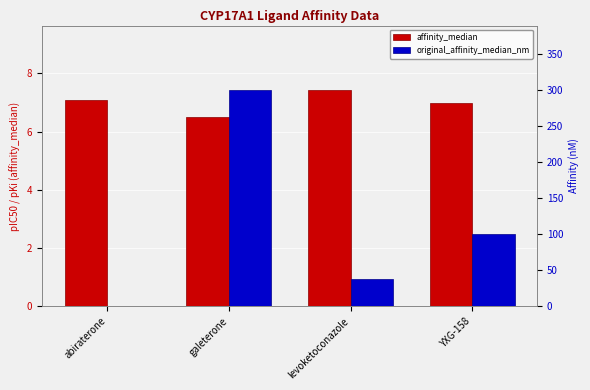

Reading right to left, extract all data points from this chart.

affinity_median: 7.0	7.4	6.5	7.1
original_affinity_median_nm: 100.0	38.0	300.0	0.0